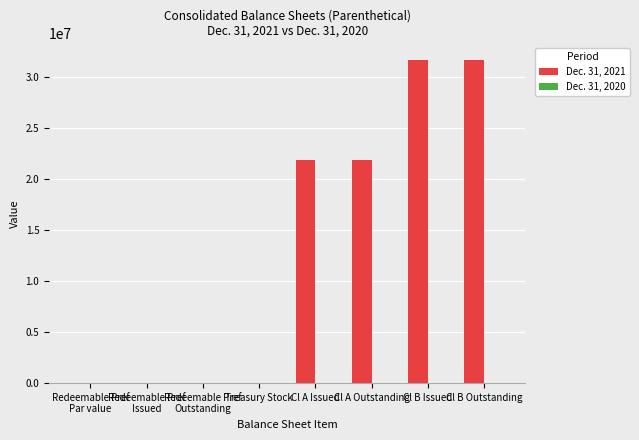

The value of Dec. 31, 2021 at Cl B Issued is 10134683. True or false?

False